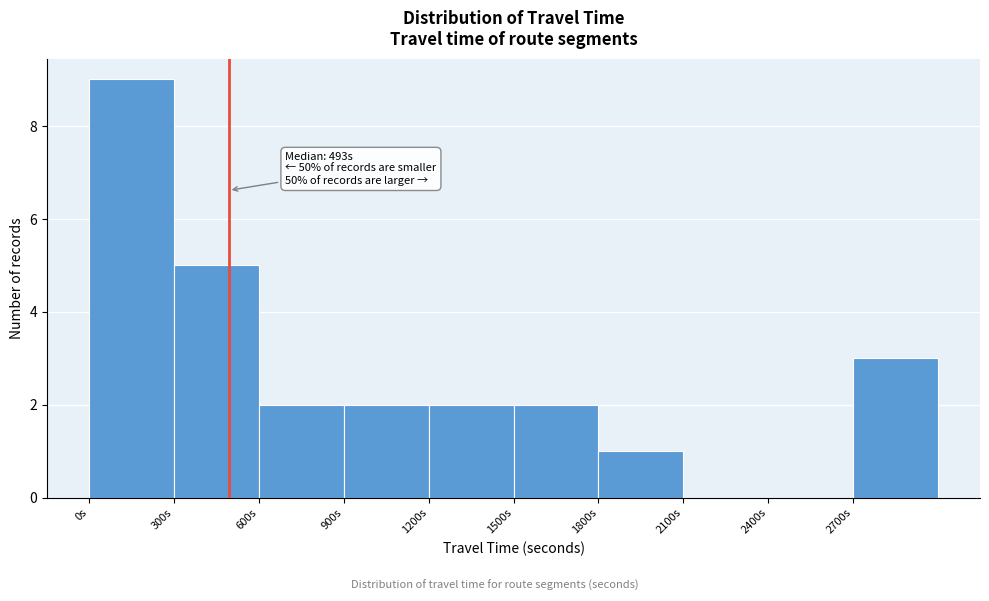

Which range on the x-axis has the tallest bar?

0 to 300